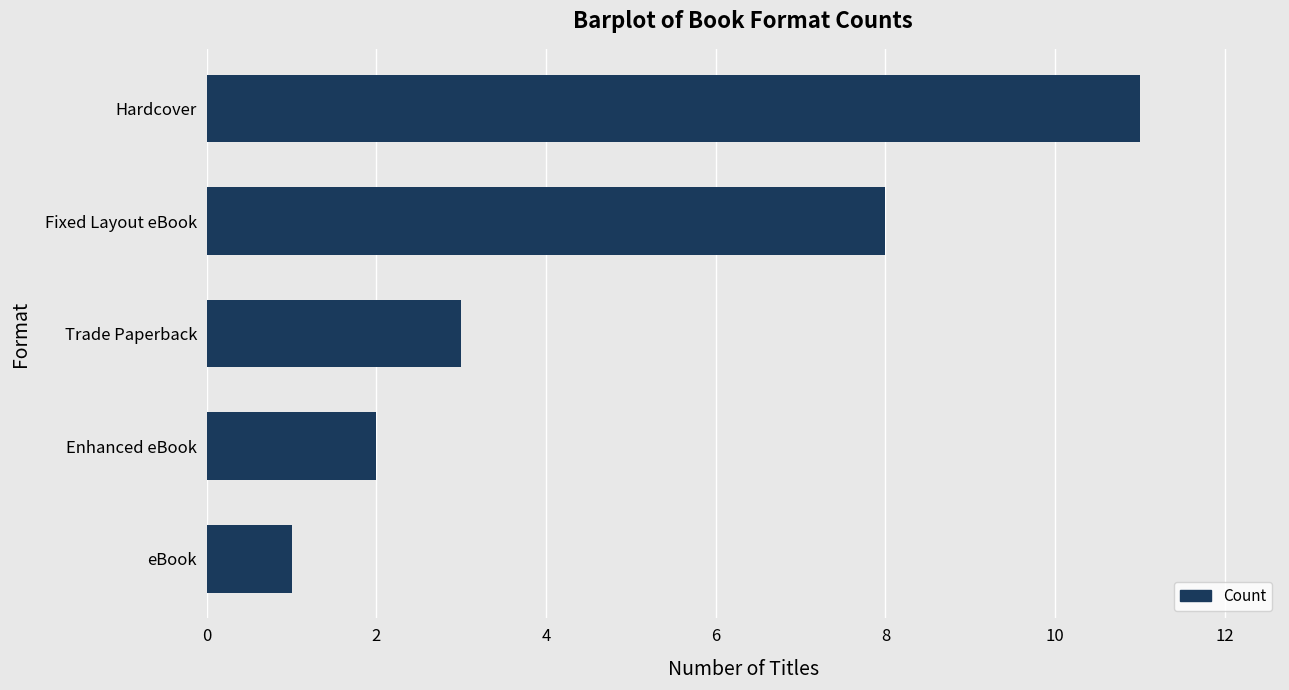

At which label is the value closest to 6?

Fixed Layout eBook